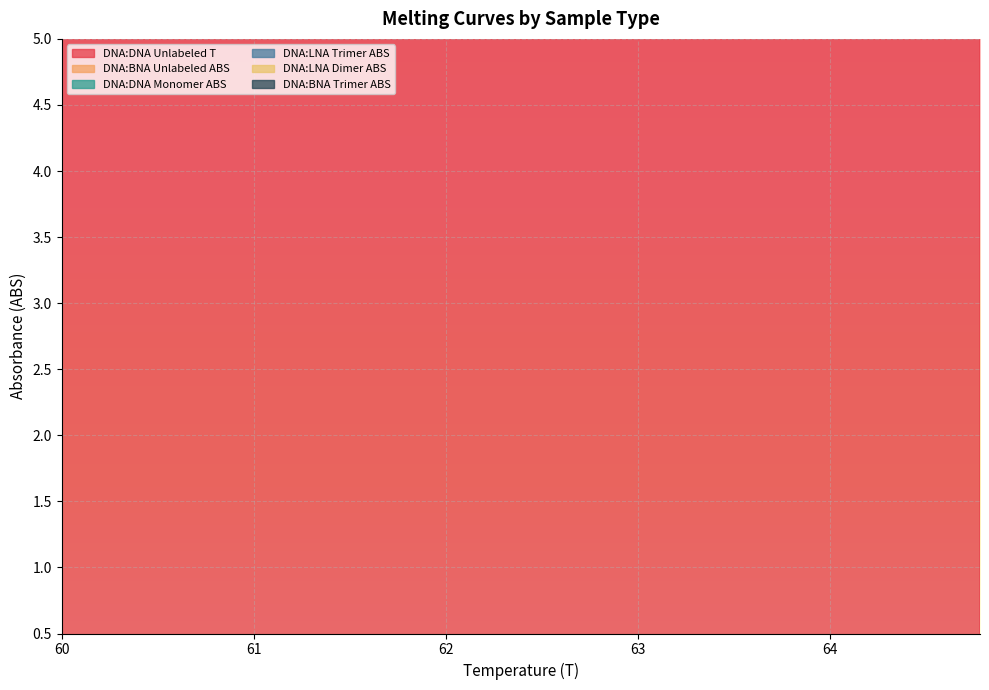

How many data points does each series have?

20